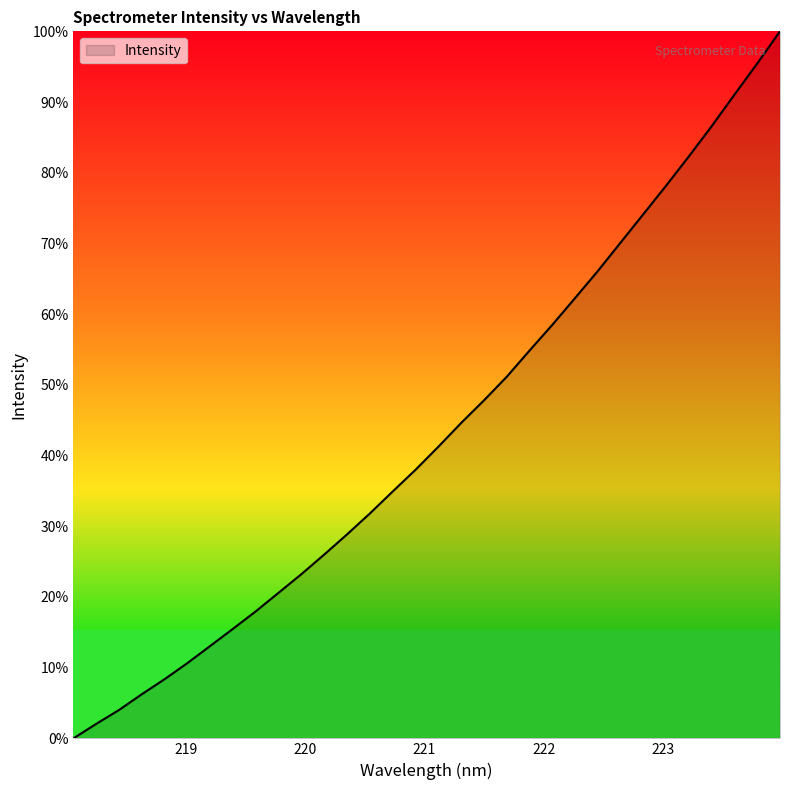

What is the maximum value shown in the chart?

100.0